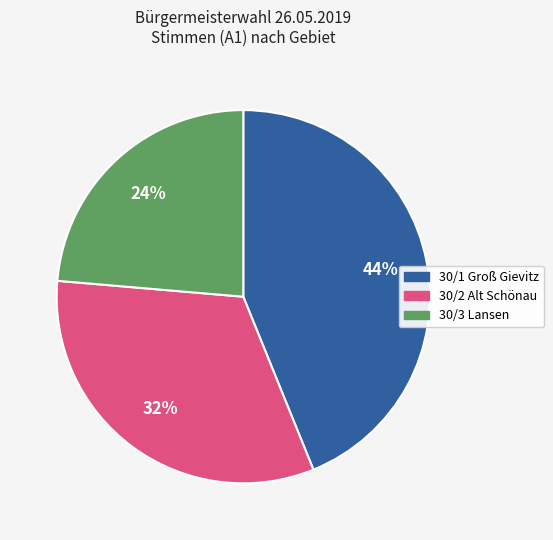

Is the sum of 30/3 Lansen and 30/1 Groß Gievitz greater than half?

Yes